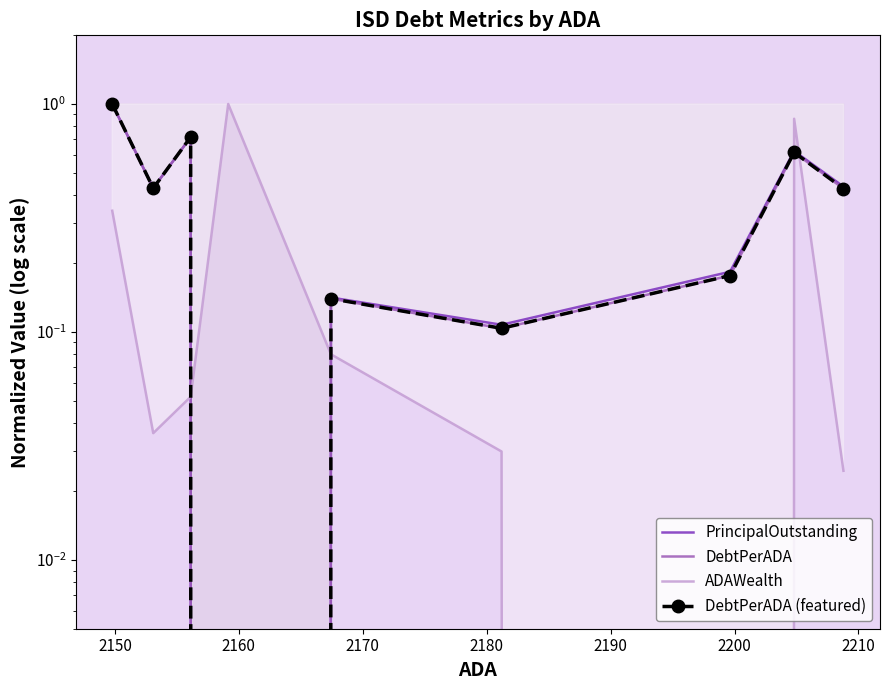

The PrincipalOutstanding series shows 0.2 at 2180. True or false?

False